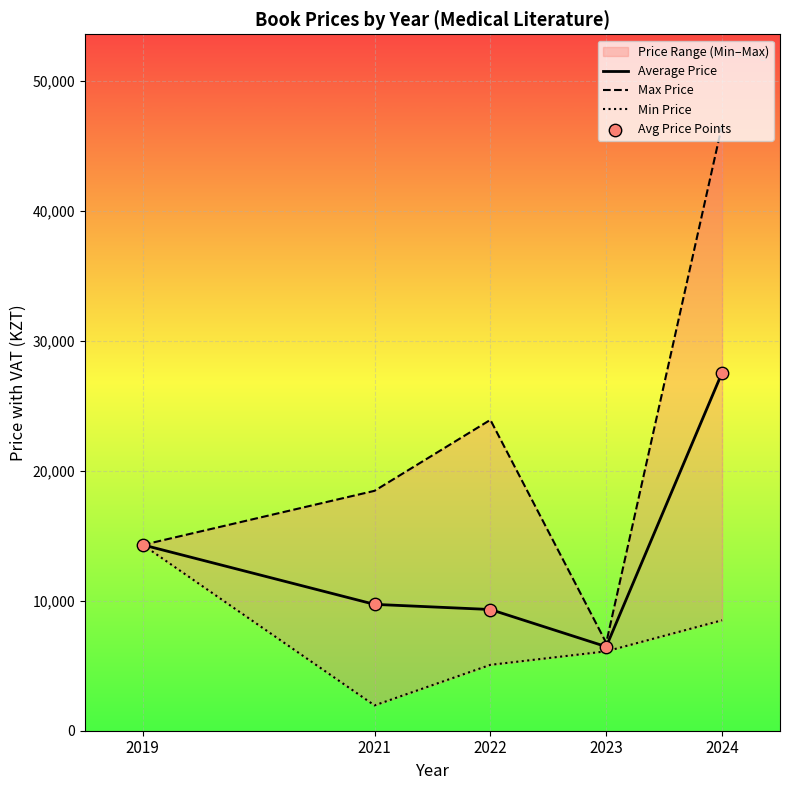

The Average Price series shows 11504.2 at 2023. True or false?

False